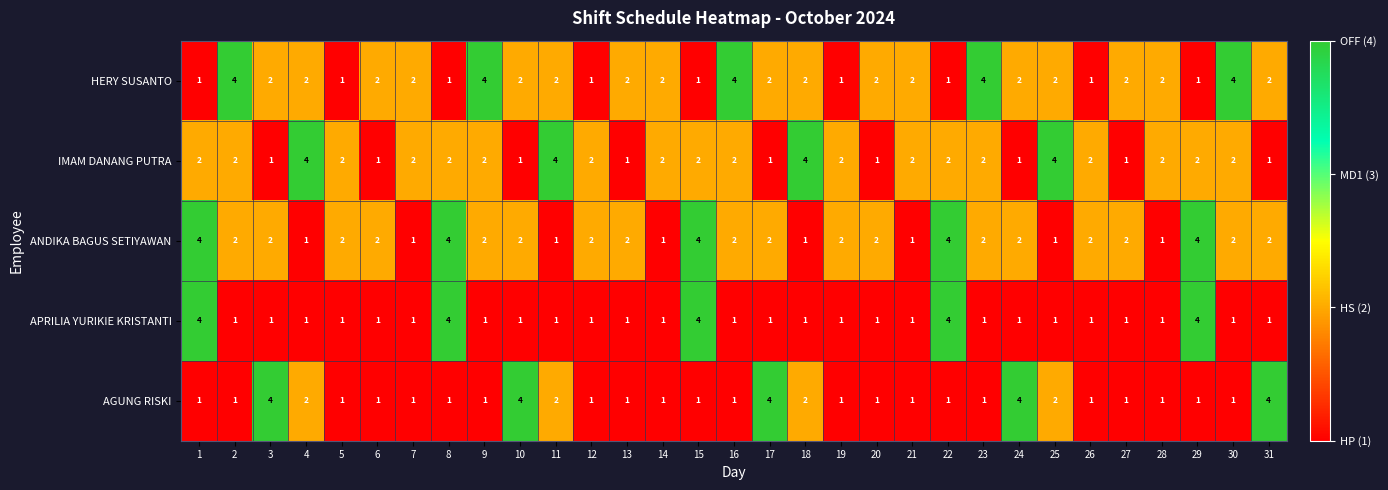

What is the greatest value displayed?

4